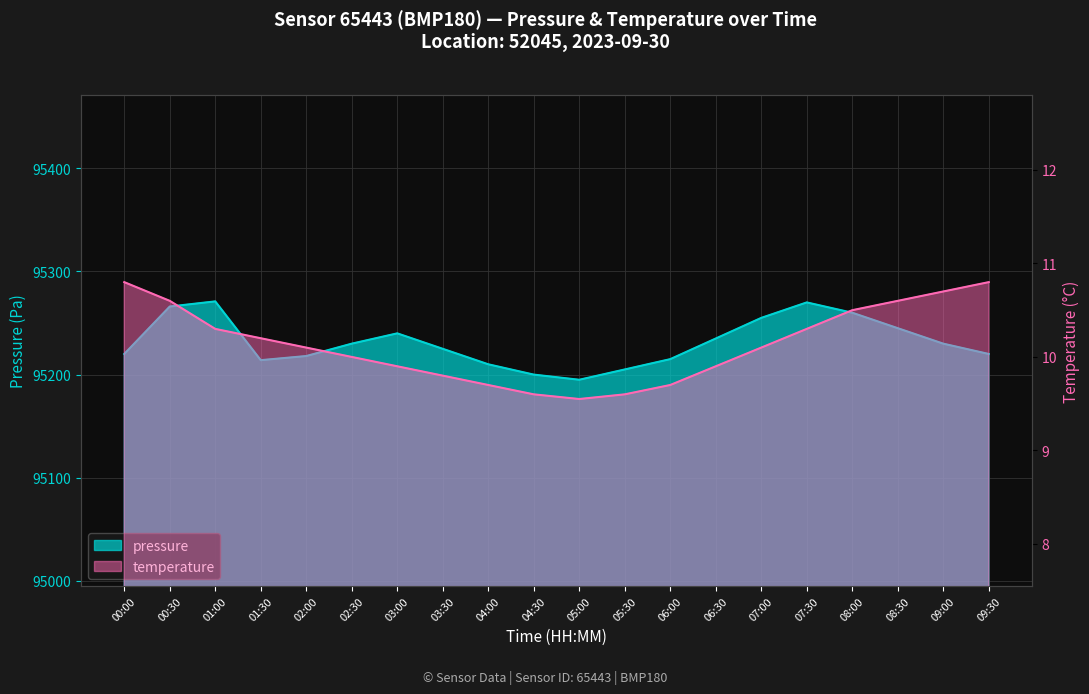

What is the sum of the pressure values at 01:00 and 04:00?

190481.0